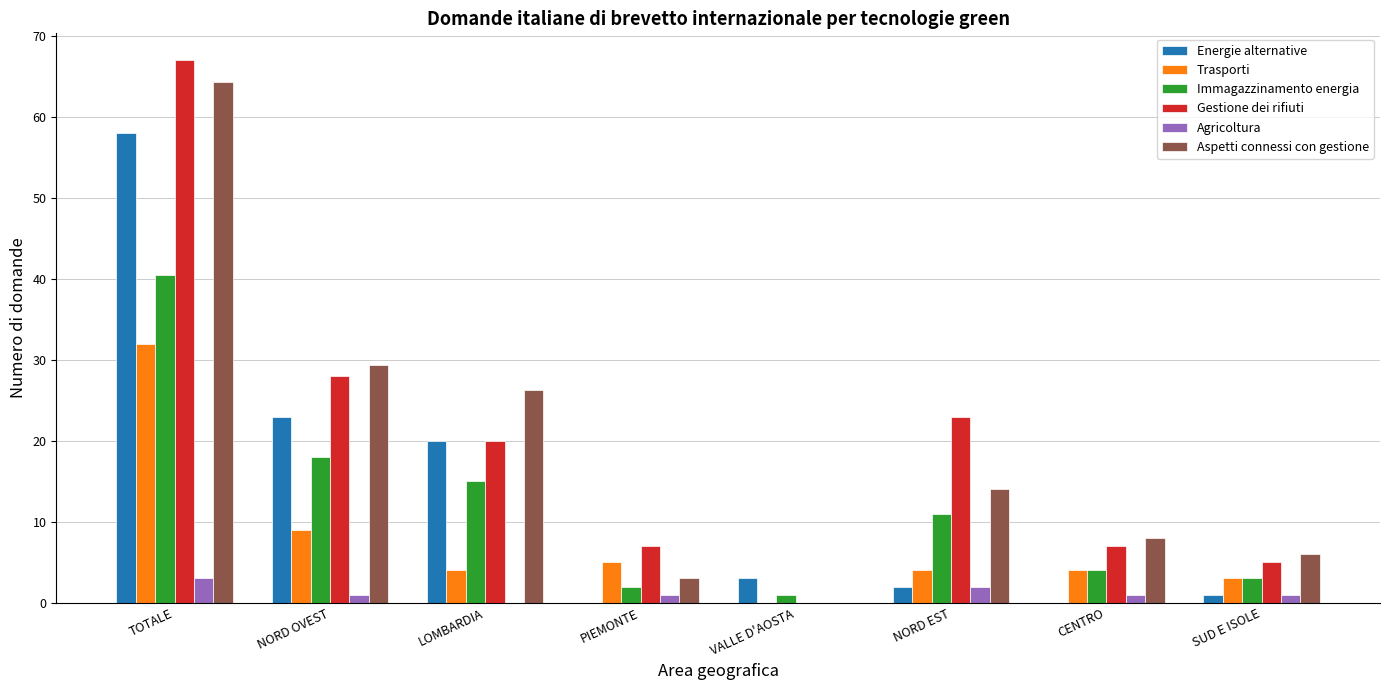

True or false: Aspetti connessi con gestione has a value of 0.0 at VALLE D'AOSTA.

True